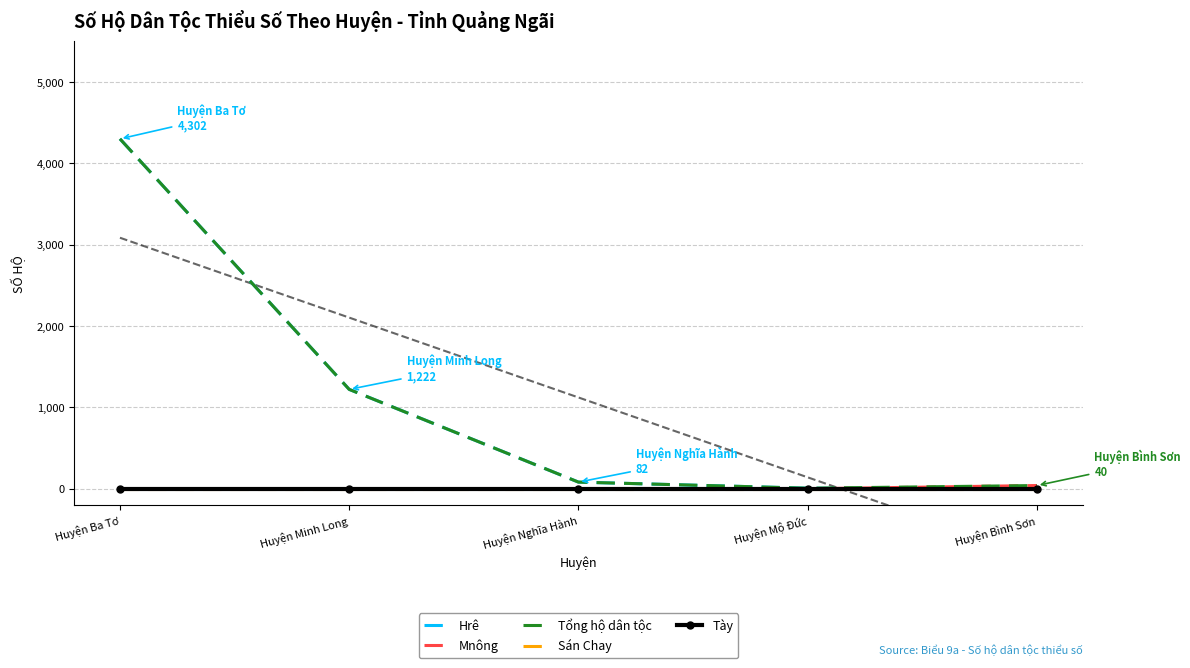

List the series in order of their peak value, highest first.

Hrê, Tổng hộ dân tộc, Mnông, Sán Chay, Tày